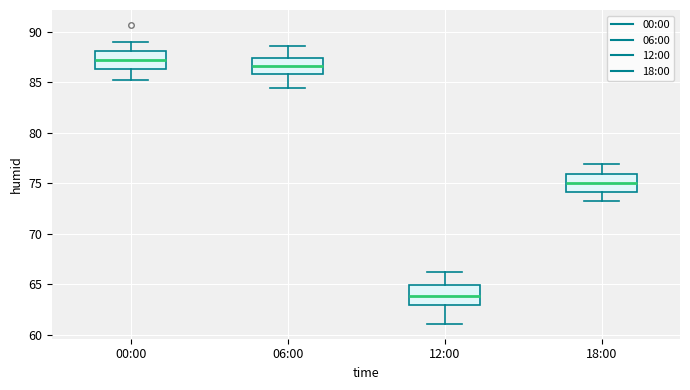

Reading left to right, transcribe this box plot: for each box, give where its median line is, the range the box spans, and where its two whiskers end, as read against the y-axis. The values are not printed on the chart, so give them approximately, as read against the axis.

00:00: median 87.5, box 86.5 to 88.0, whiskers 85.0 to 89.0
06:00: median 86.5, box 86.0 to 87.5, whiskers 84.5 to 88.5
12:00: median 64.0, box 63.0 to 65.0, whiskers 61.0 to 66.0
18:00: median 75.0, box 74.0 to 76.0, whiskers 73.5 to 77.0